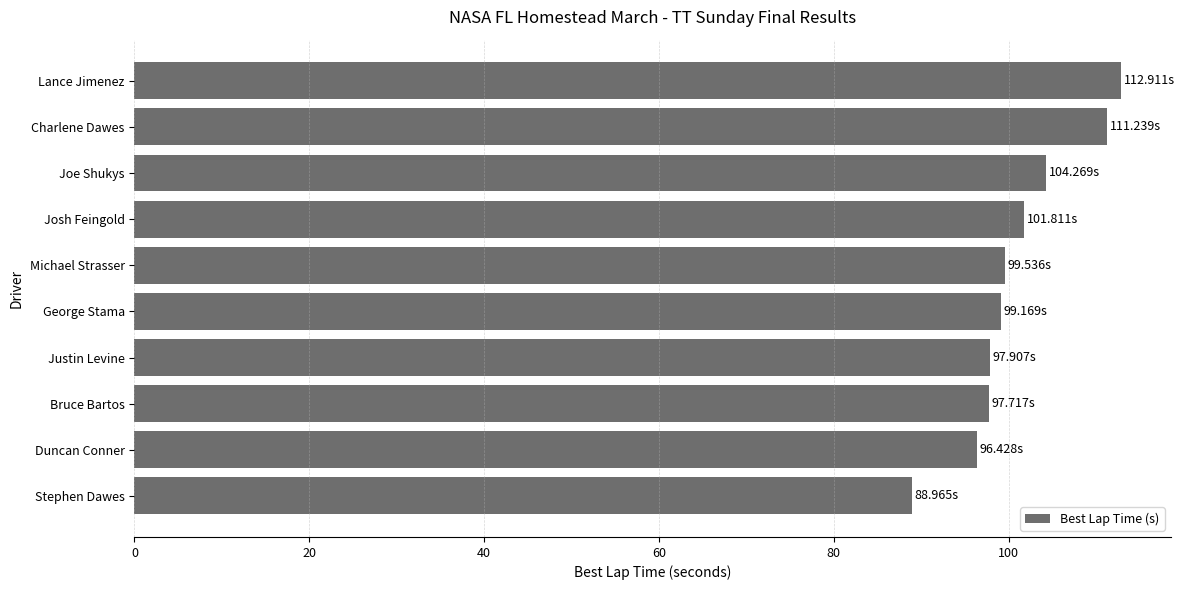

What is the average value?

101.0